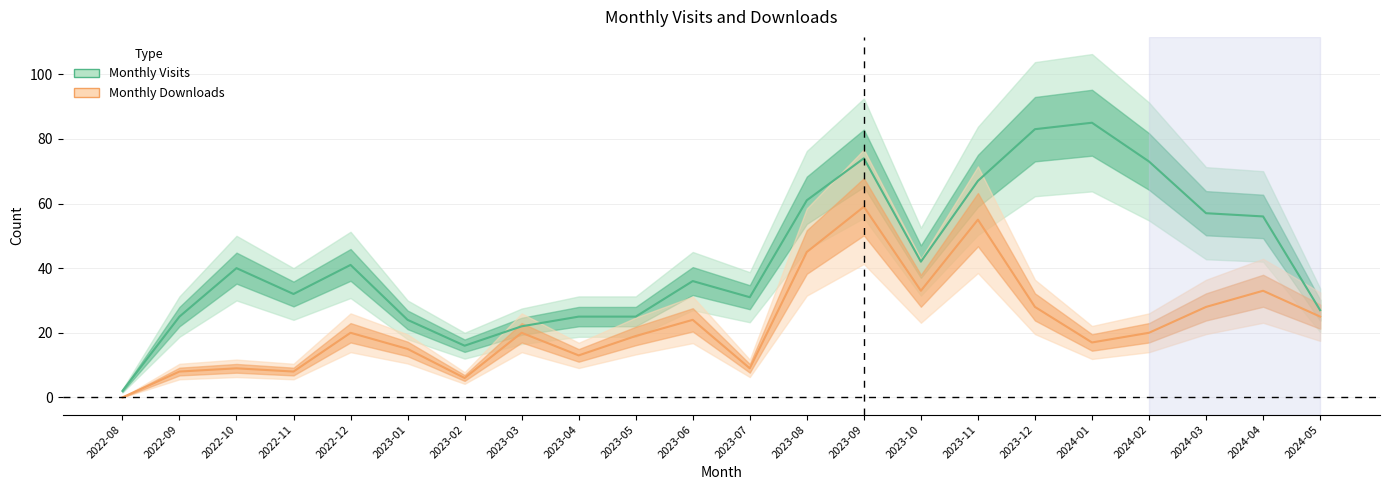

Reading left to right, transcribe all the data shown in this chart.

monthly_visit: 2	25	40	32	41	24	16	22	25	25	36	31	61	74	42	67	83	85	73	57	56	27
monthly_download_resource: 0	8	9	8	20	15	6	20	13	19	24	9	45	59	33	55	28	17	20	28	33	25